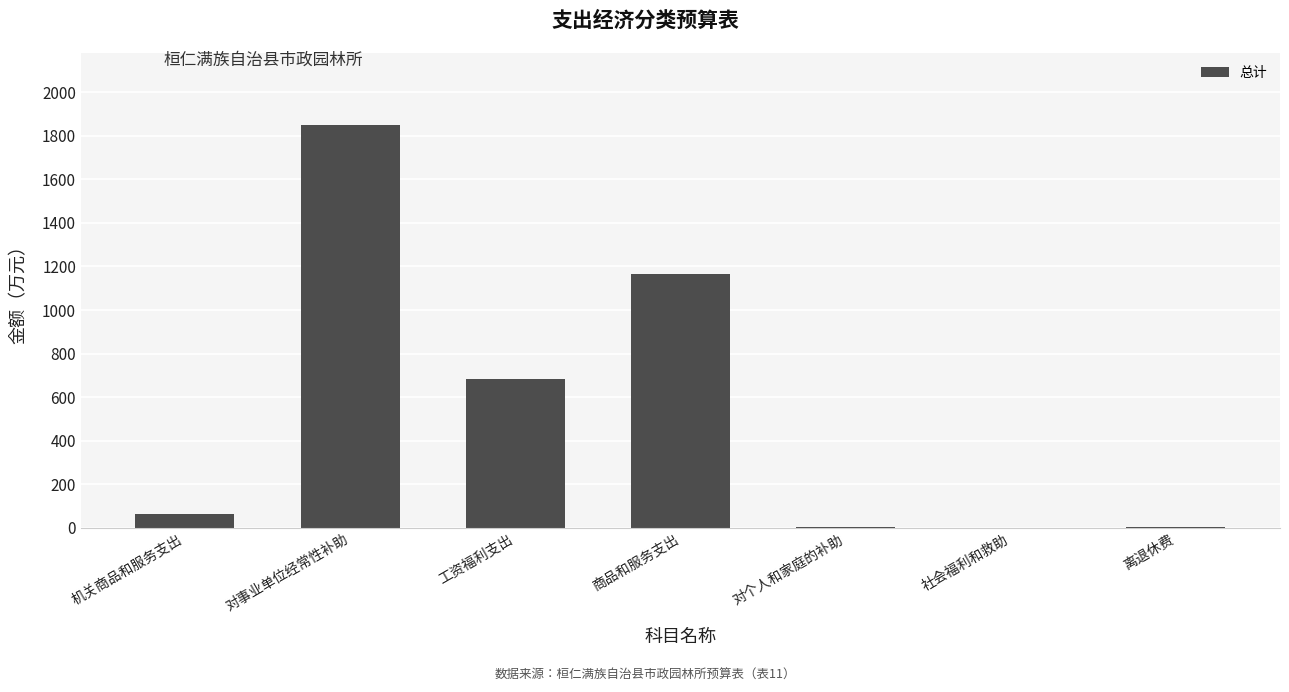

How many values exceed 63?

4